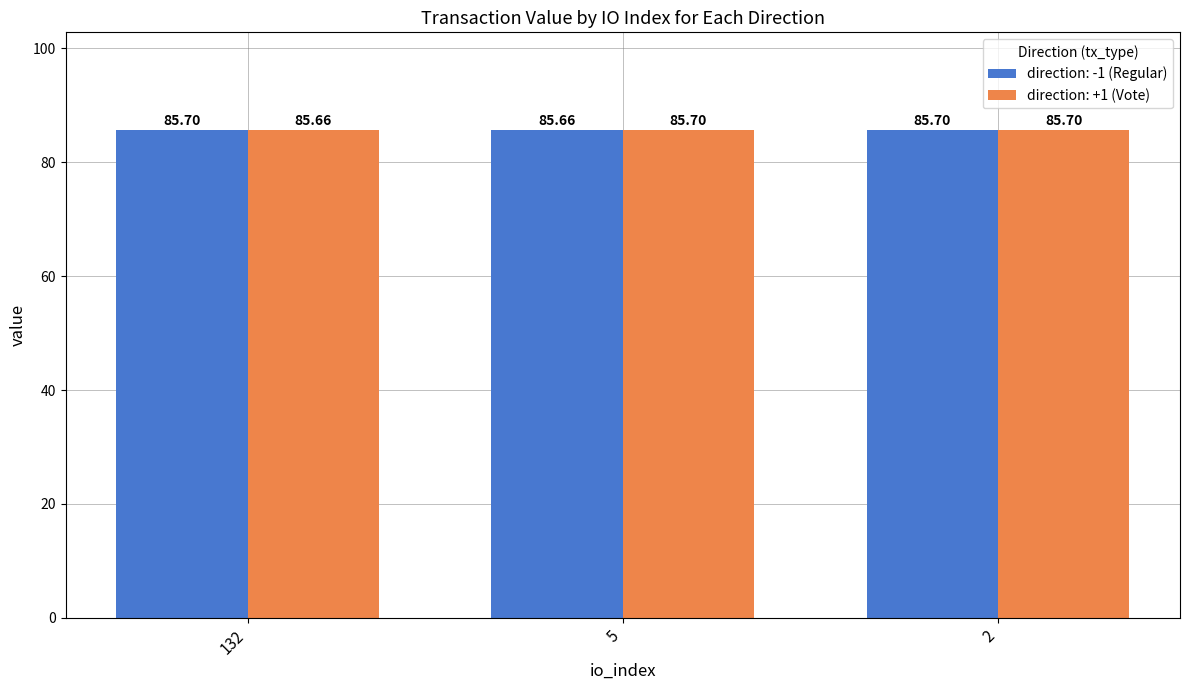

Reading right to left, list all the values displayed in this chart.

direction: -1 (Regular): 85.7	85.7	85.7
direction: +1 (Vote): 85.7	85.7	85.7